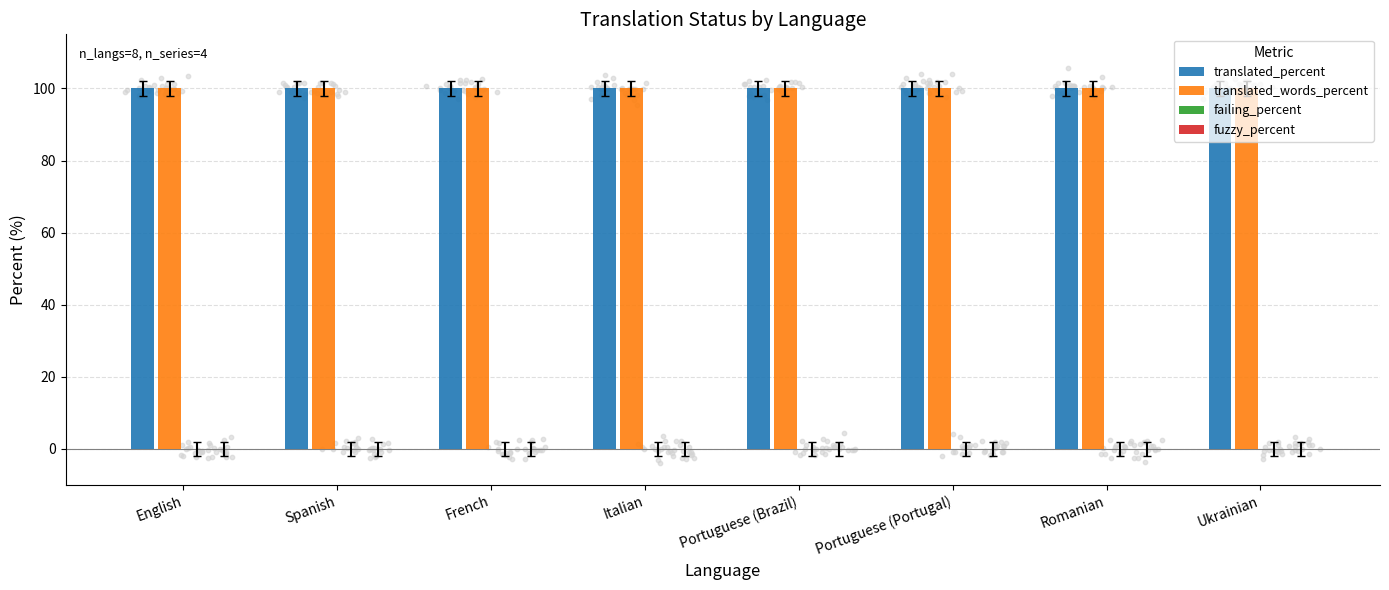

At which category is the sum across all series the highest?

English